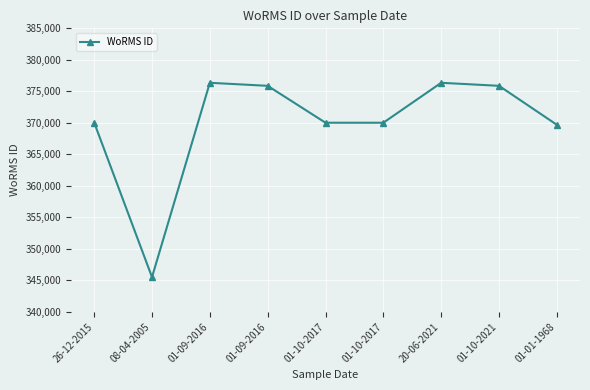

How many interior local peaks (higher than both neighbors) does the data have?

2